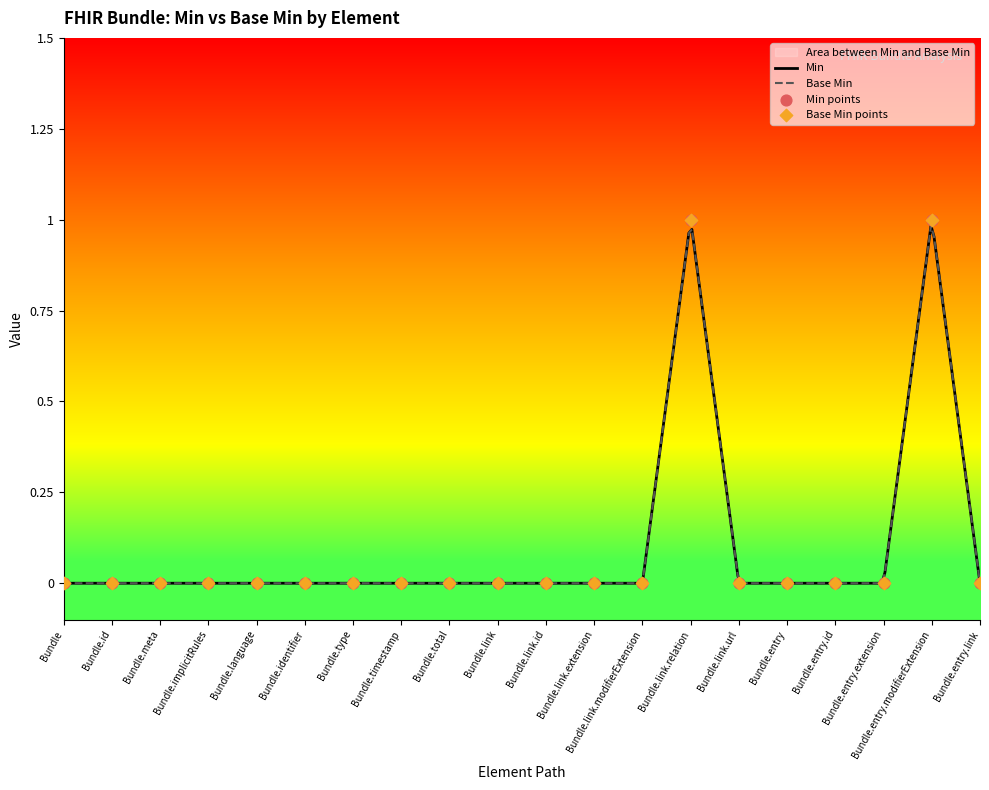

Which series reaches the maximum Y coordinate?

Min